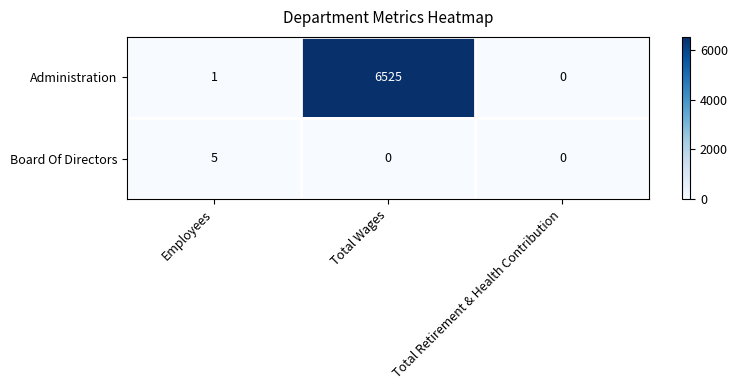

Count the Board Of Directors values in the range 0 to 5.

3